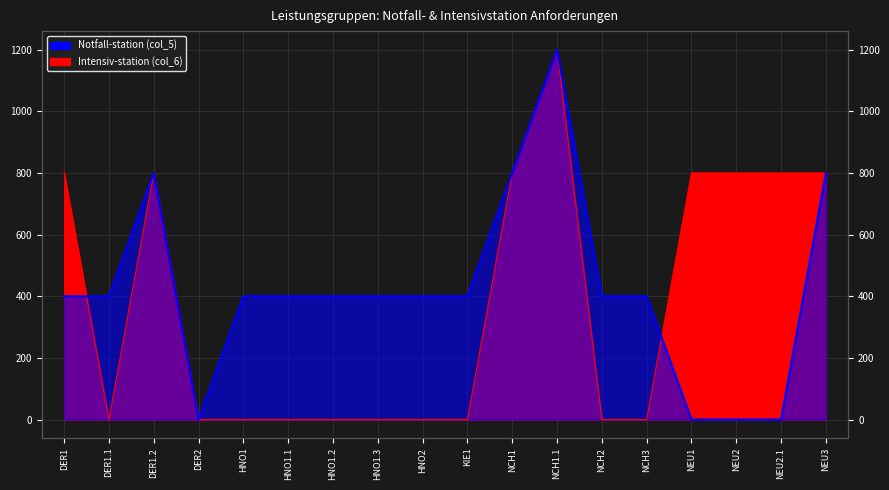

What position from the right is HNO1.1?

13